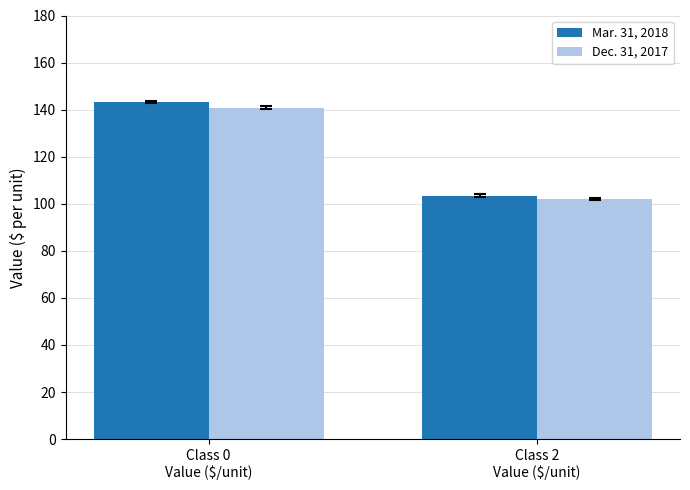

What position from the right is Class 0
Value ($/unit)?

2